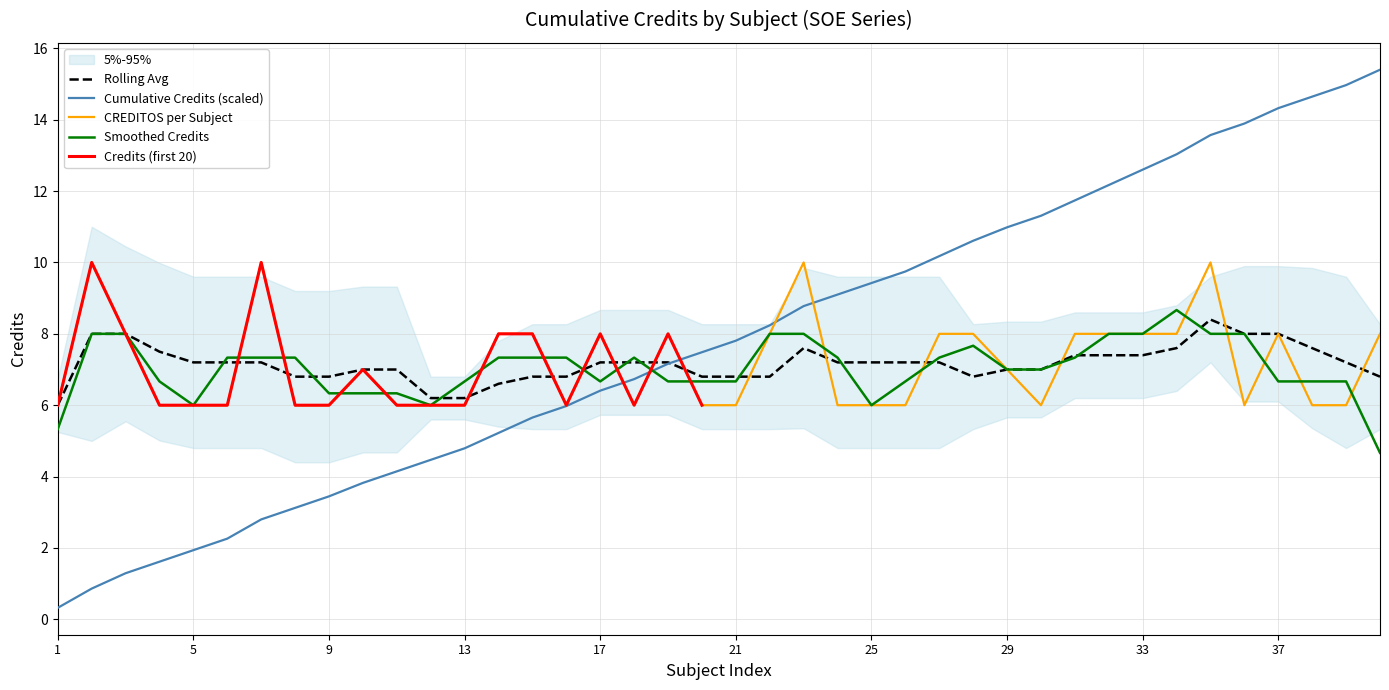

At which label does CREDITOS reach its peak?

2